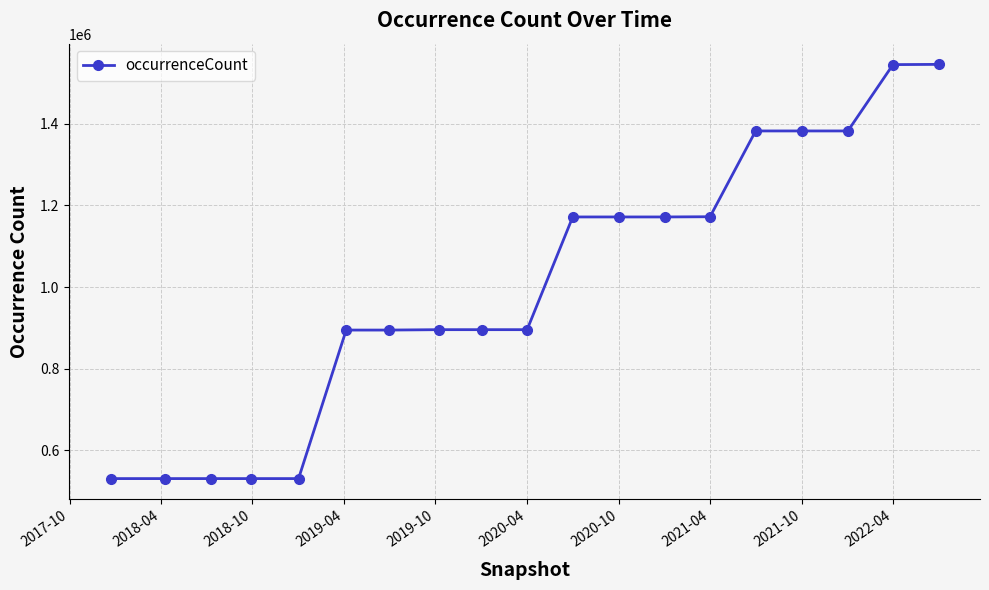

What is the value of the 9th point from the left?

895594